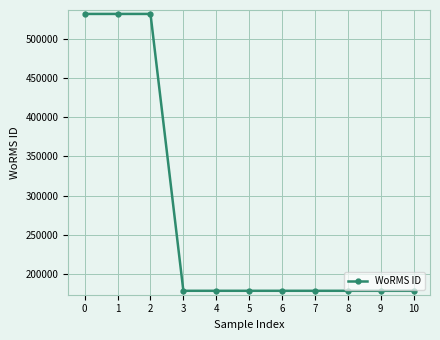

What is the value of the 9th point from the left?

178628